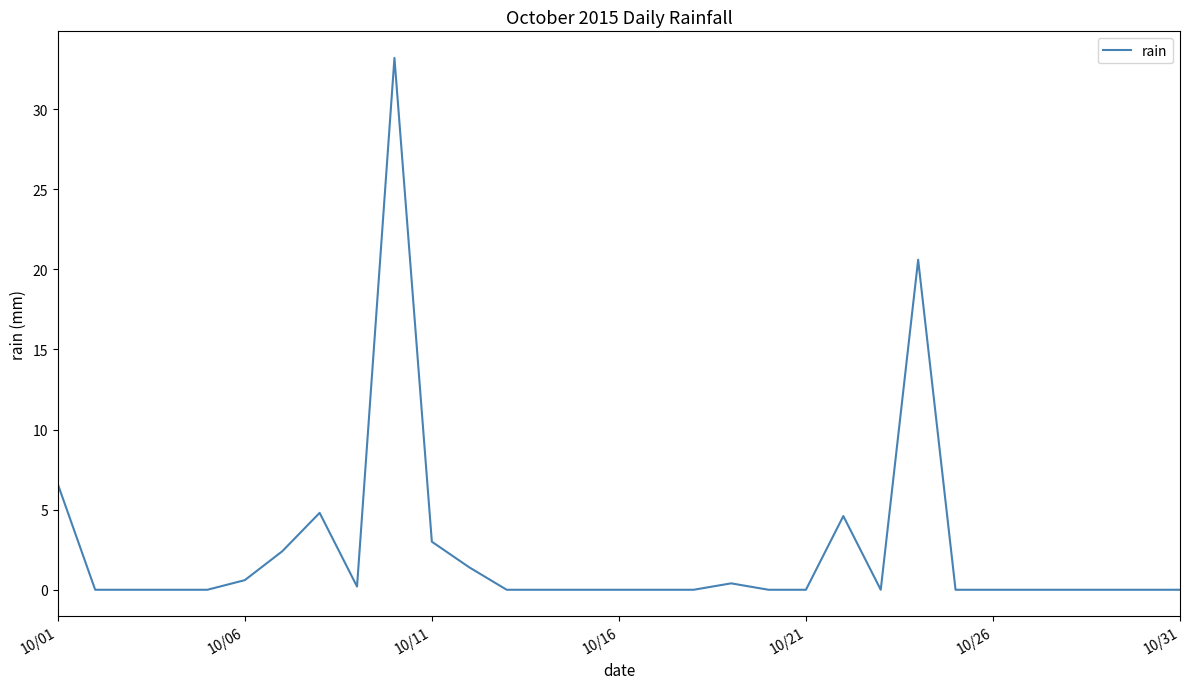

Does the chart display data point markers on the line(s)?

No